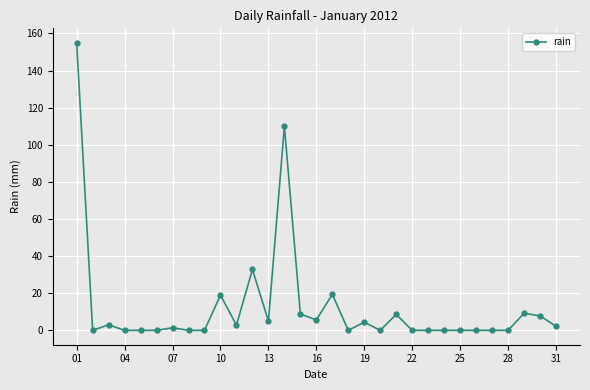

What is the difference between the second highest and second lowest values?

110.0